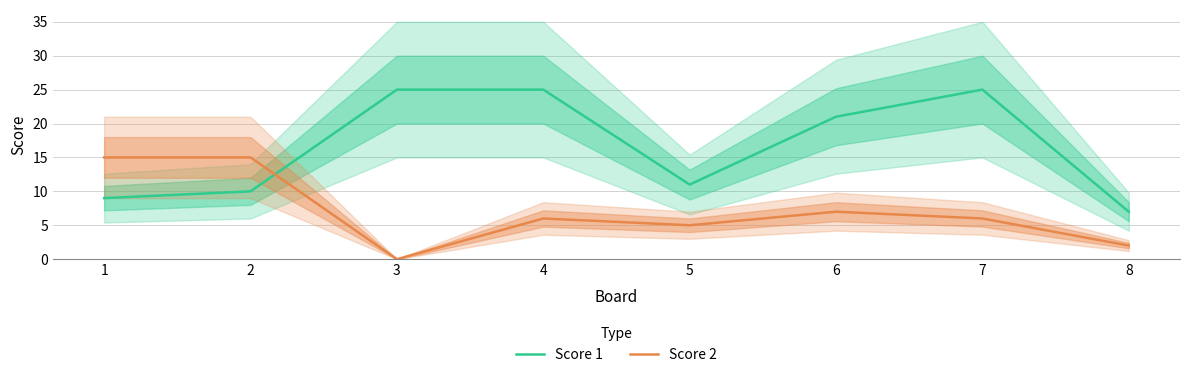

Where is the first local minimum for Score 2?

3